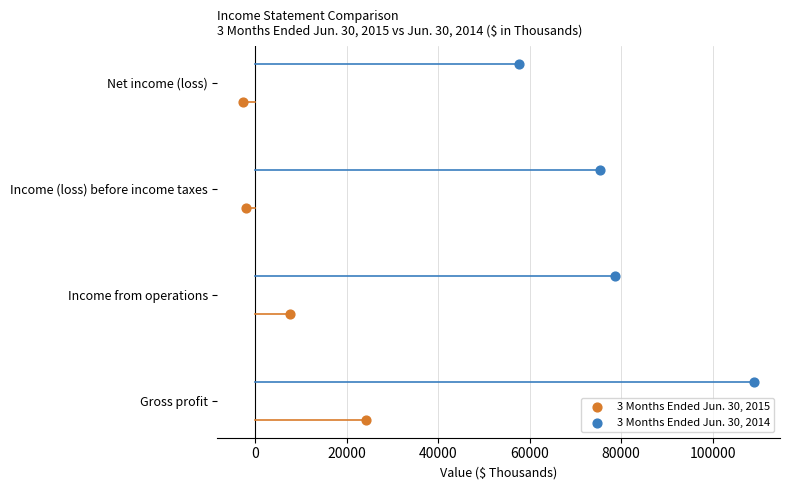

Which series reaches the minimum Y coordinate?

3 Months Ended Jun. 30, 2015